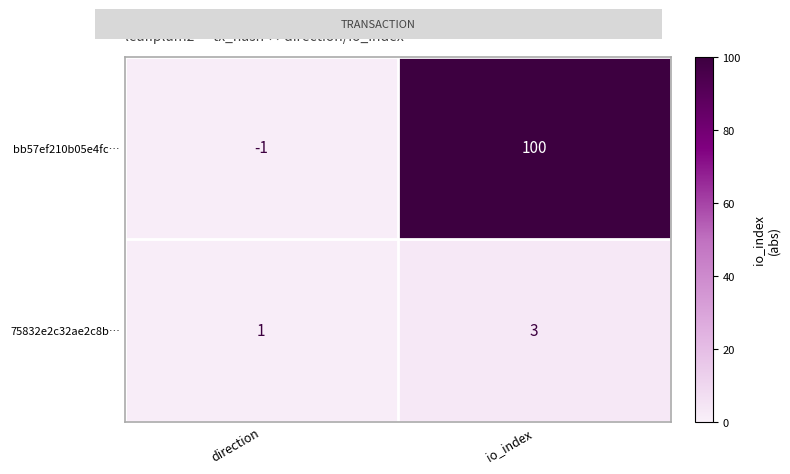

What is the difference between the highest and lowest values at io_index?

97